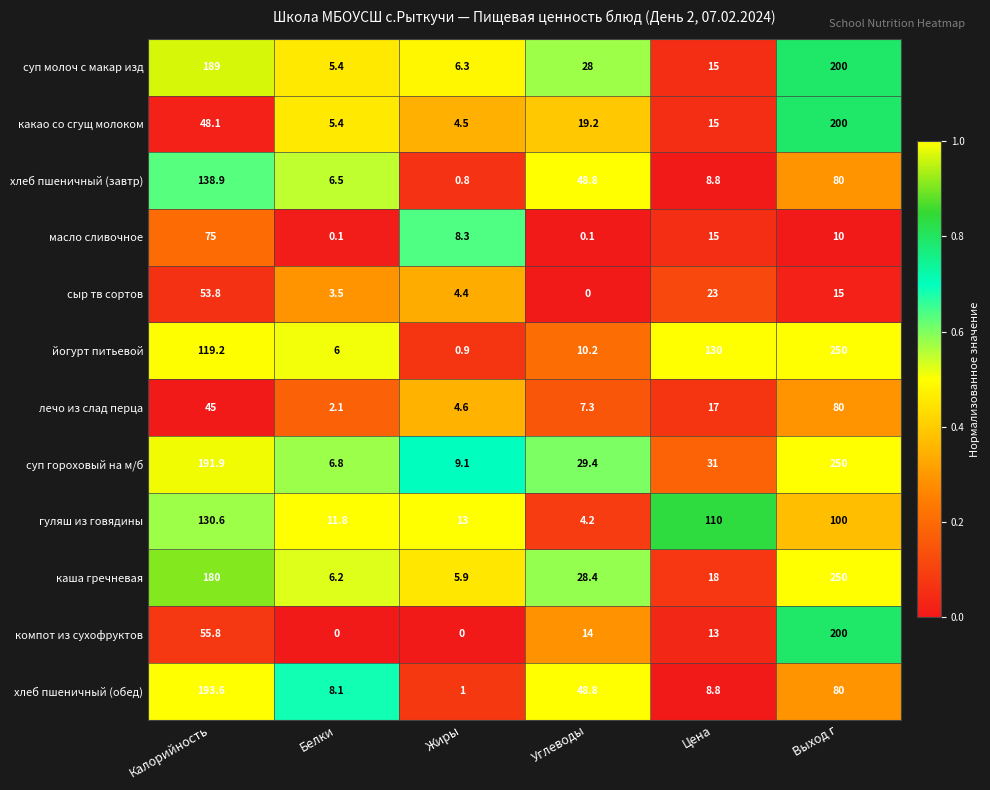

At how many categories does at least one series exceed 0?

6